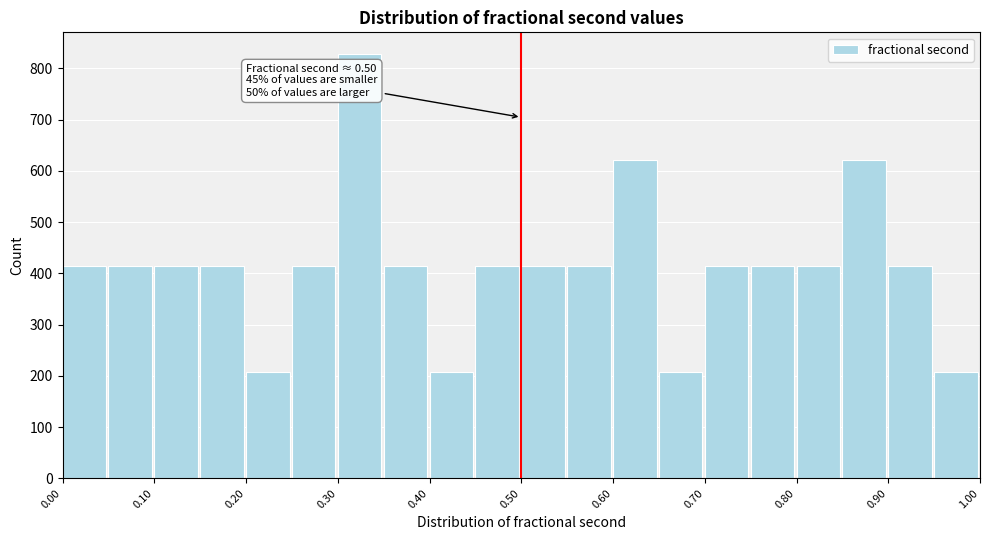

Over which range of the x-axis is the bar tallest?

0.30 to 0.35